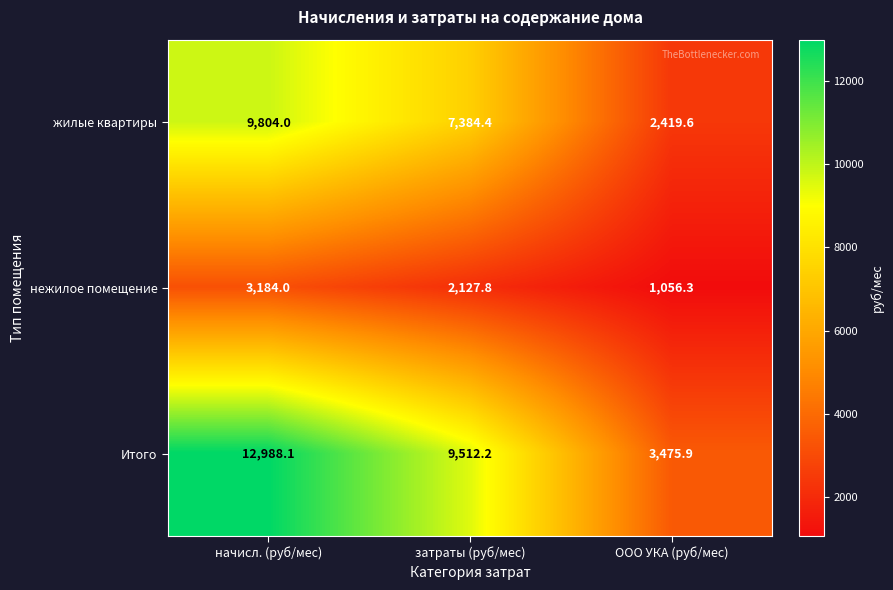

Reading right to left, list all the values displayed in this chart.

жилые квартиры: ООО УКА (руб/мес)=2419.6	затраты (руб/мес)=7384.4	начисл. (руб/мес)=9804.0
нежилое помещение: ООО УКА (руб/мес)=1056.3	затраты (руб/мес)=2127.8	начисл. (руб/мес)=3184.0
Итого: ООО УКА (руб/мес)=3475.9	затраты (руб/мес)=9512.2	начисл. (руб/мес)=12988.1